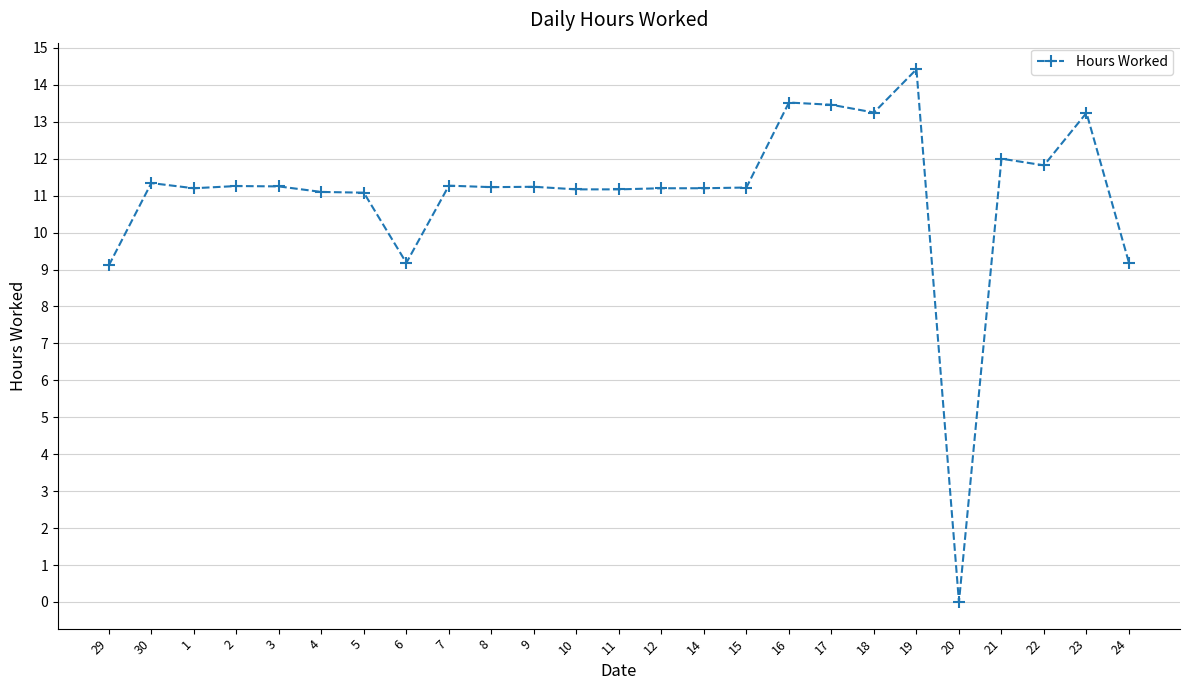

What is the label of the 1st point from the left?

29